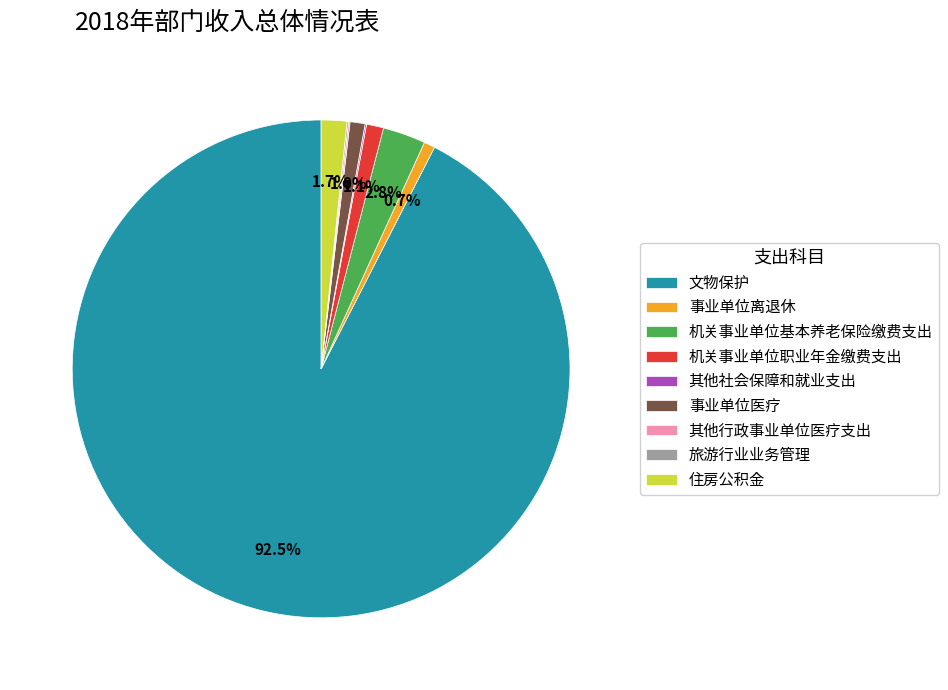

True or false: 事业单位离退休 accounts for 1% of the total.

True